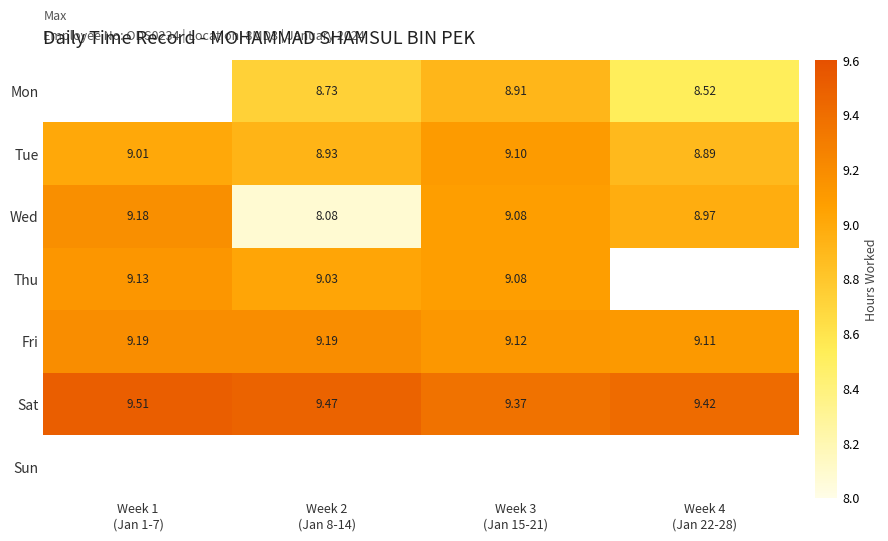

What is the difference between the second highest and minimum values in the Mon series?

0.2